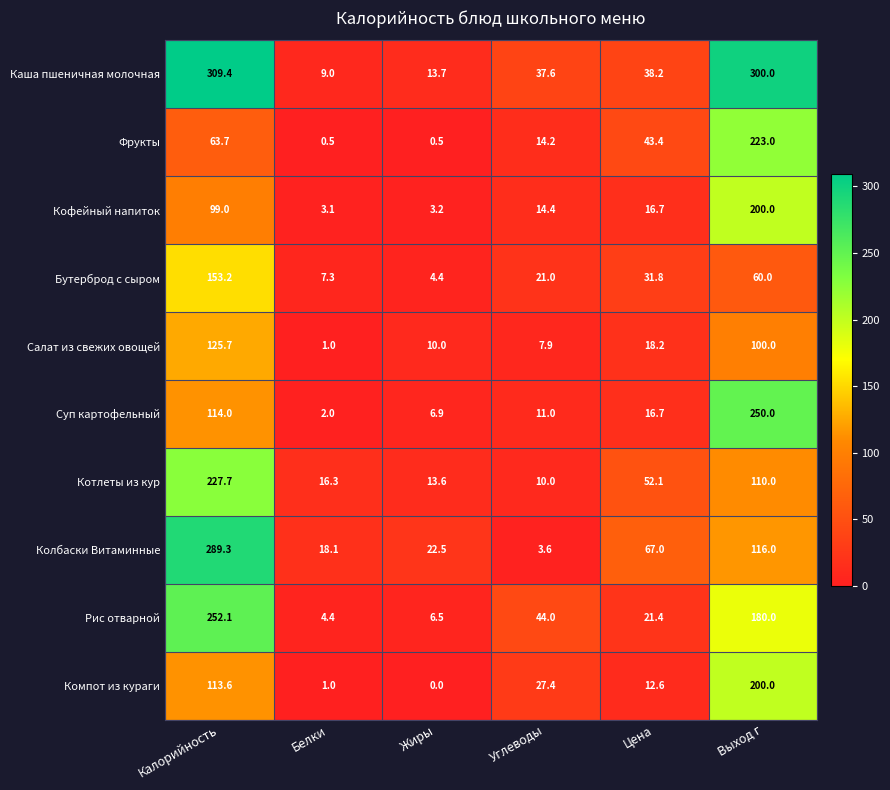

How many data points in Фрукты are less than 43?

3